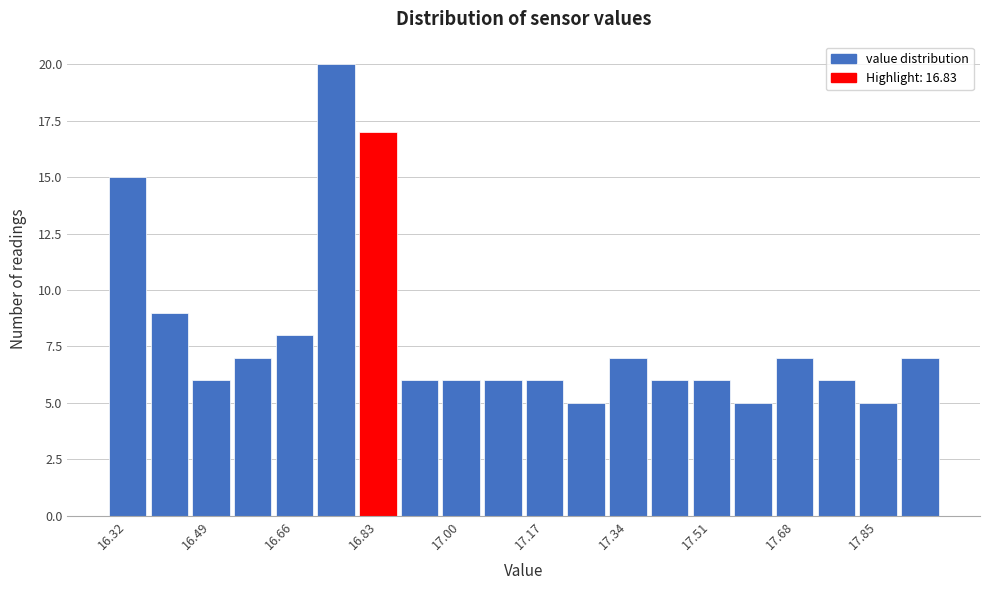

Reading left to right, list every bar in this chart as the range it spans on the x-axis followed by its height. Neither the bar edges nor the heights are printed on the chart, so give them approximately, as read against the axes.

16.280 to 16.365: 15
16.365 to 16.450: 9
16.450 to 16.535: 6
16.535 to 16.620: 7
16.620 to 16.705: 8
16.705 to 16.790: 20
16.790 to 16.875: 17
16.875 to 16.960: 6
16.960 to 17.045: 6
17.045 to 17.130: 6
17.130 to 17.215: 6
17.215 to 17.300: 5
17.300 to 17.385: 7
17.385 to 17.470: 6
17.470 to 17.555: 6
17.555 to 17.640: 5
17.640 to 17.725: 7
17.725 to 17.810: 6
17.810 to 17.895: 5
17.895 to 17.980: 7